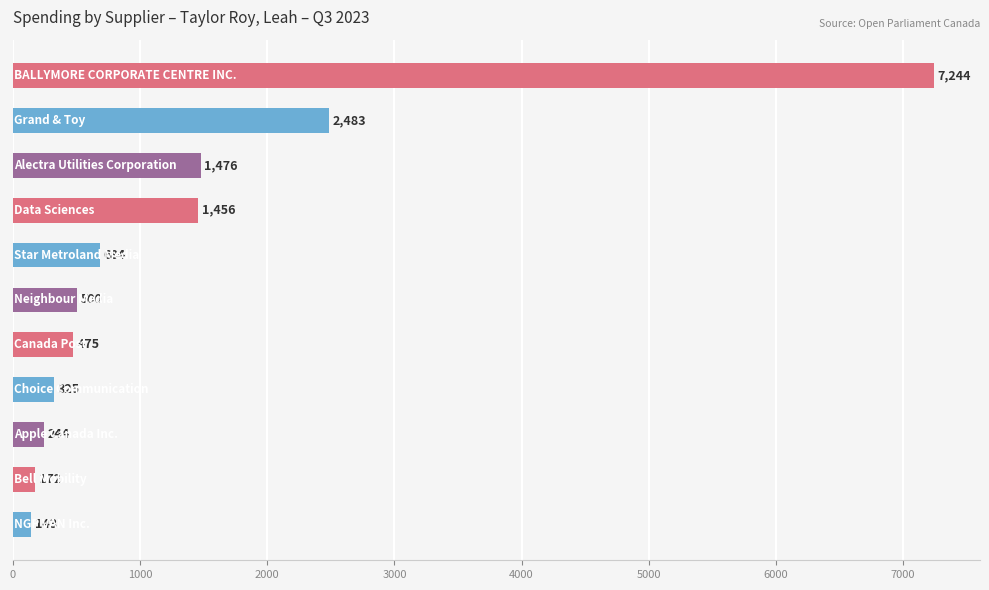

Does the chart contain any negative values?

No